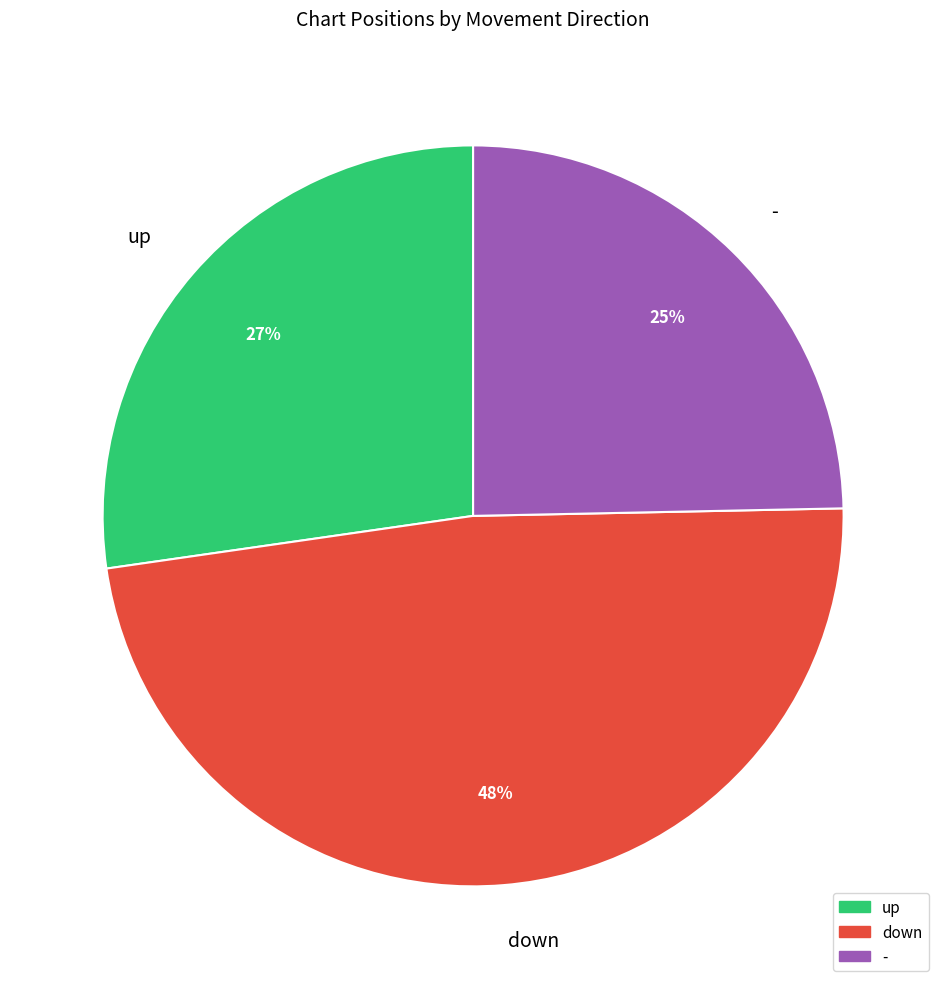

To the nearest percent, what is the average slice percentage?

33%